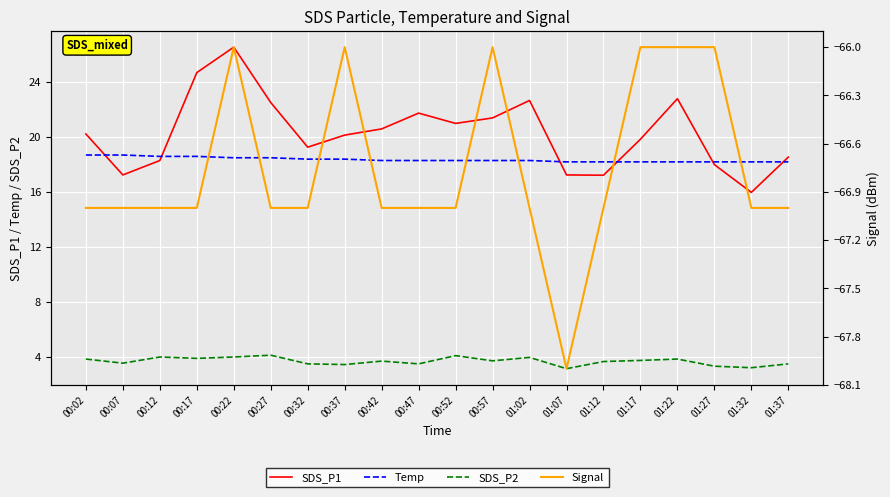

The value of SDS_P1 at 01:12 is 30.5. True or false?

False